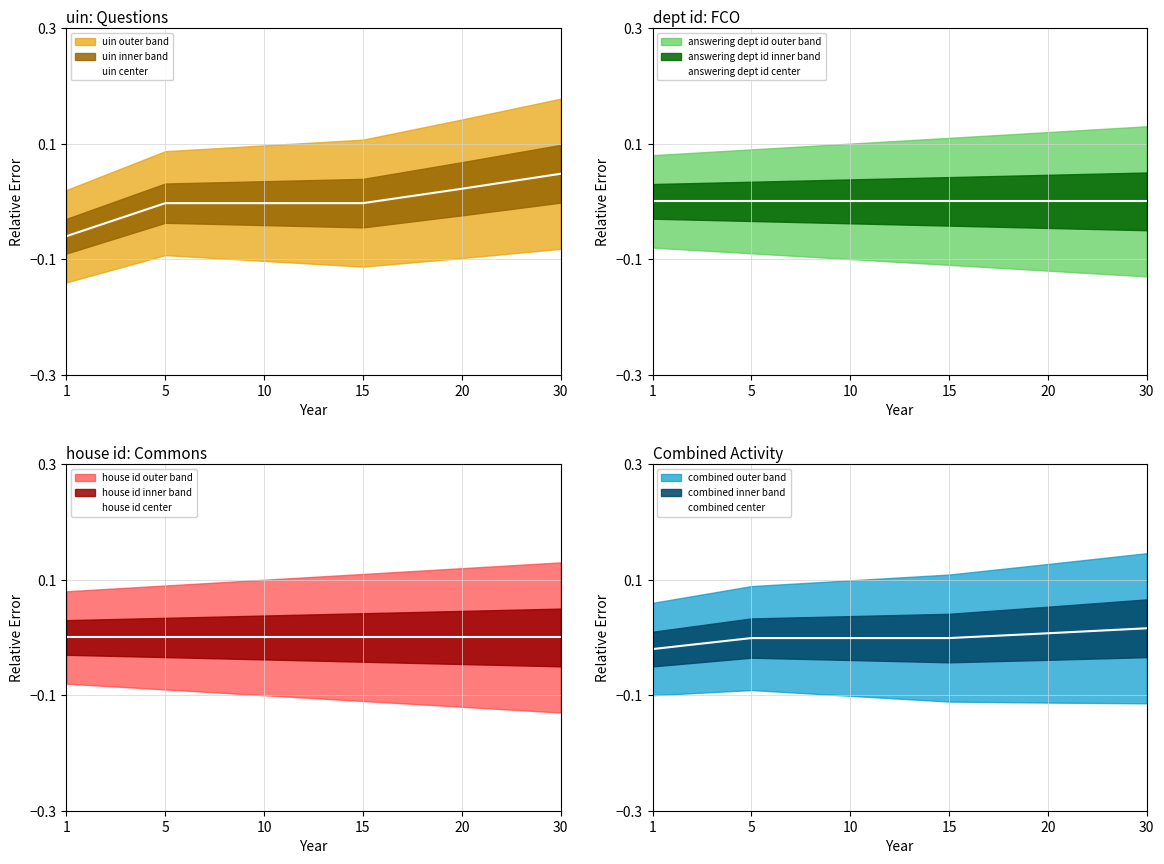

Where do answering dept id center and uin center first cross each other?

15 and 20